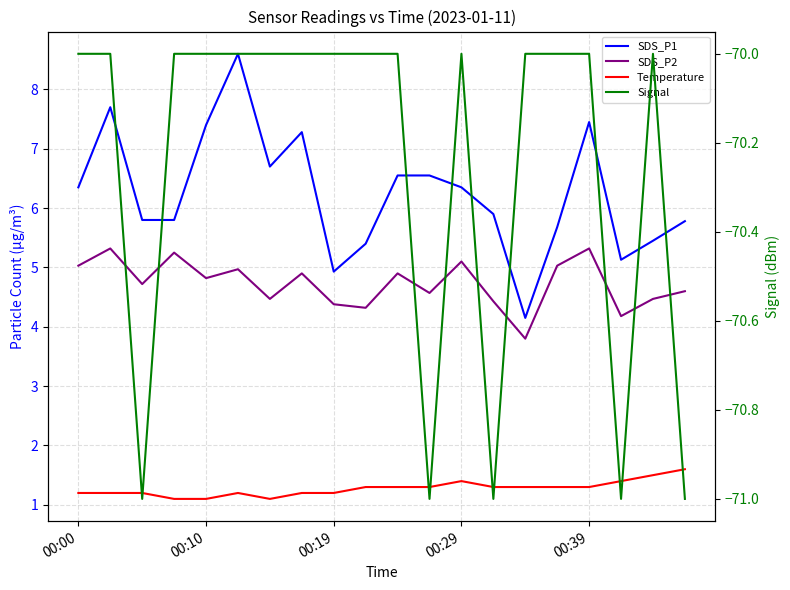

How many interior local valleys does the Signal series have?

4